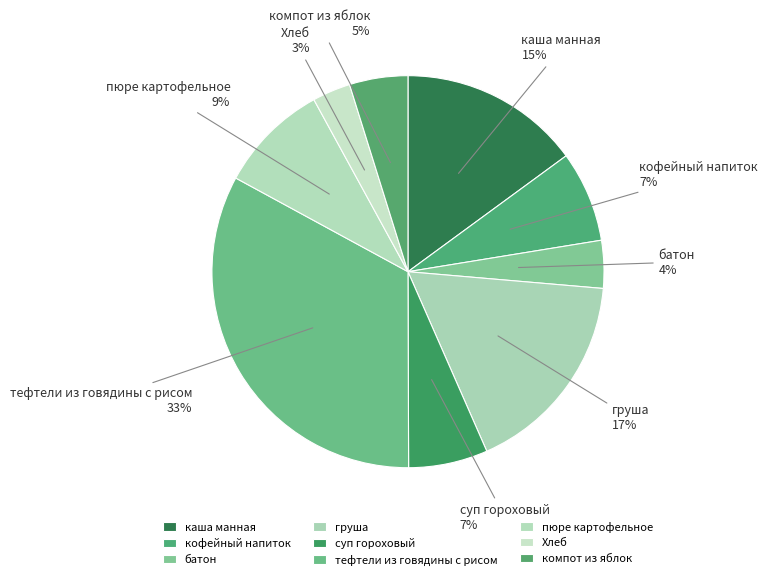

How many slices are in this pie chart?

9